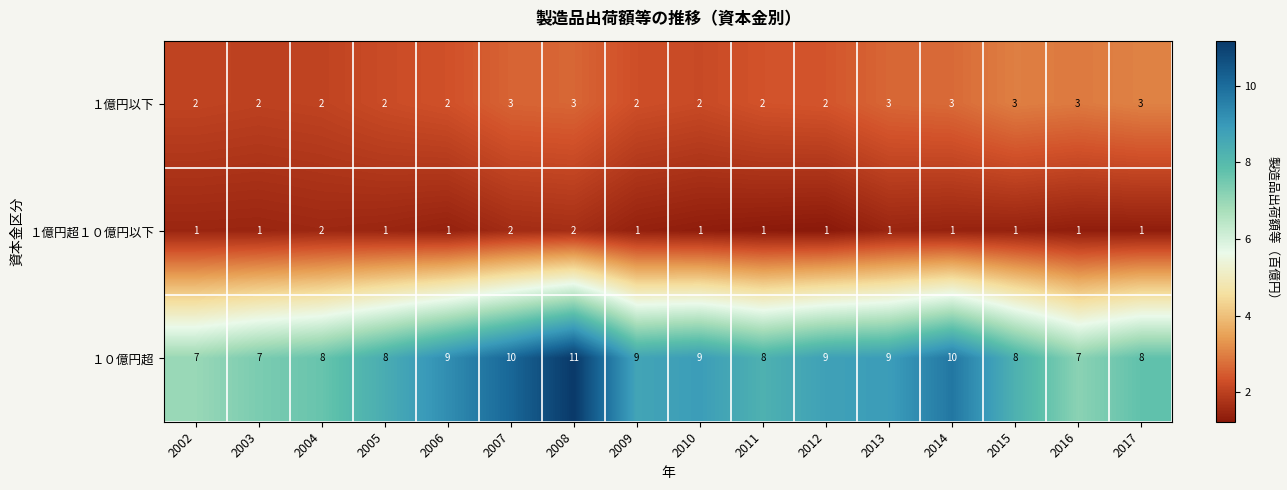

Which category has the highest value in the １０億円超 series?

2008